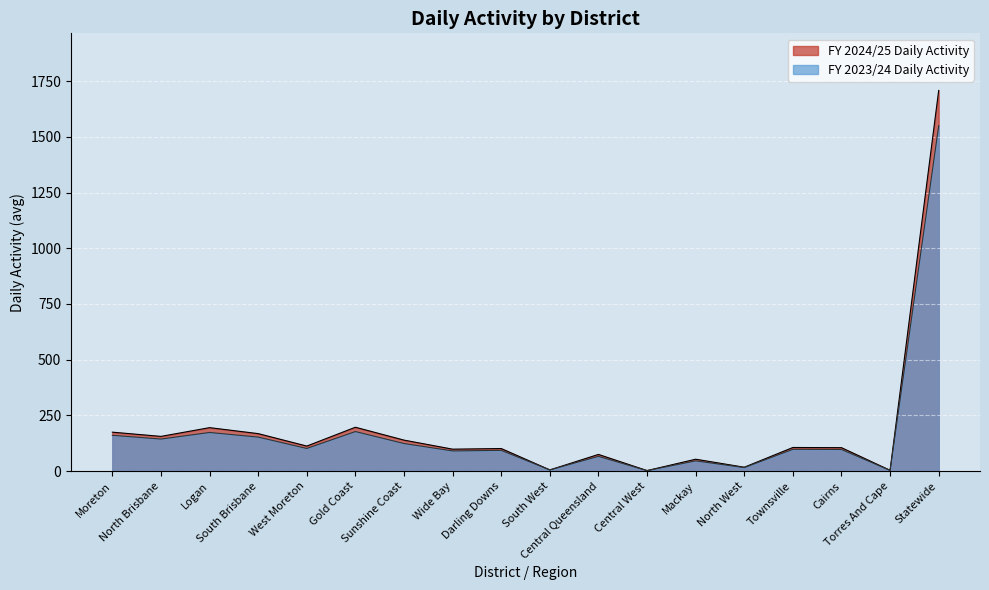

Reading left to right, transcribe all the data shown in this chart.

FY 2023/24 Daily Activity: 160.6	143.7	173.3	152.6	101.5	177.4	123.7	90.5	93.1	5.3	66.2	2.0	45.9	15.7	97.8	96.9	3.2	1549.5
FY 2024/25 Daily Activity: 174.6	155.7	194.9	168.1	112.3	196.8	139.0	98.3	101.2	5.2	74.8	2.2	53.3	17.3	105.9	105.1	3.4	1708.2